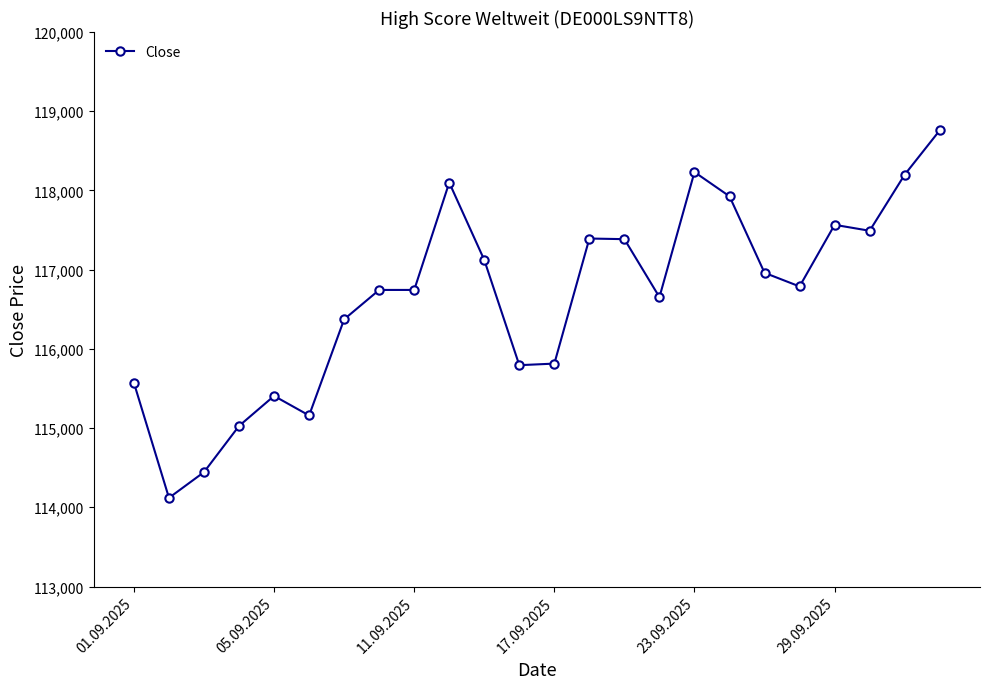

What is the greatest value displayed?

118758